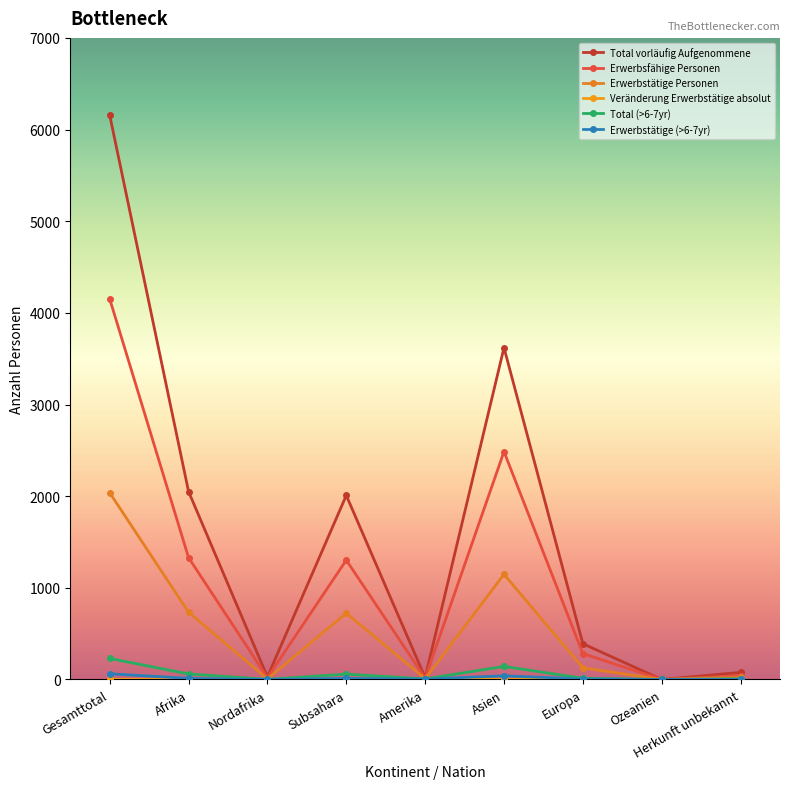

The value of Total (>6-7yr) at Ozeanien is 0. True or false?

True